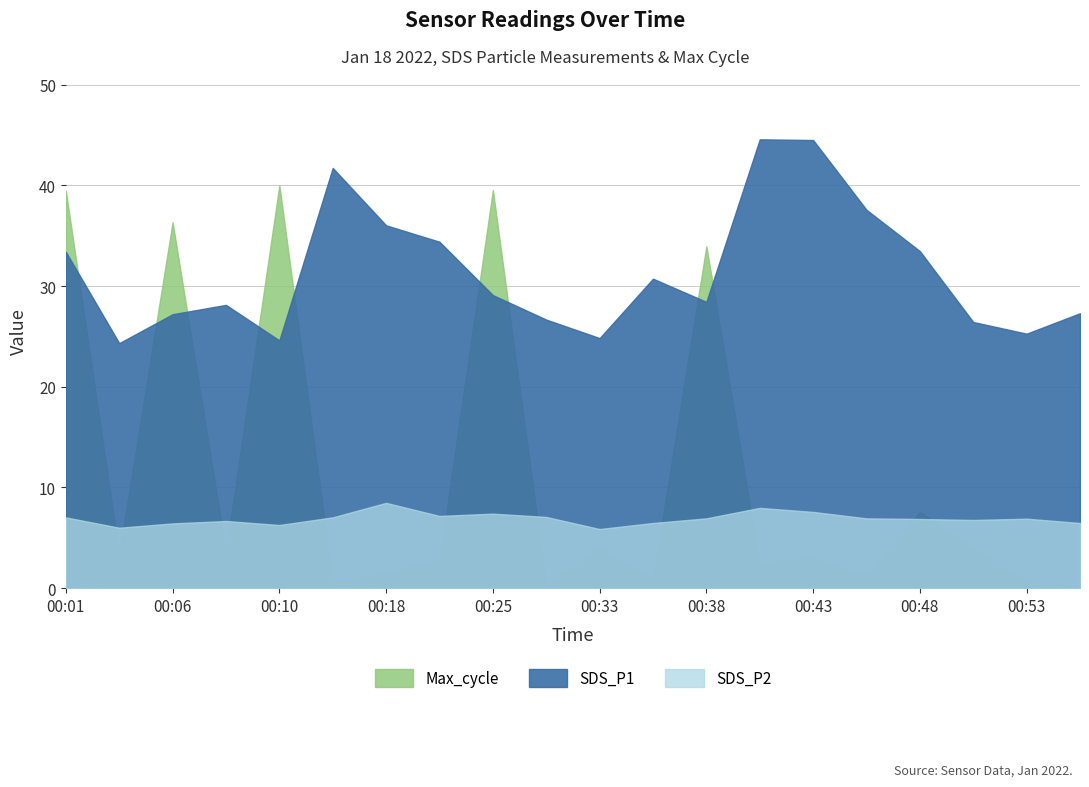

Which label corresponds to the smallest value in the chart?

00:55